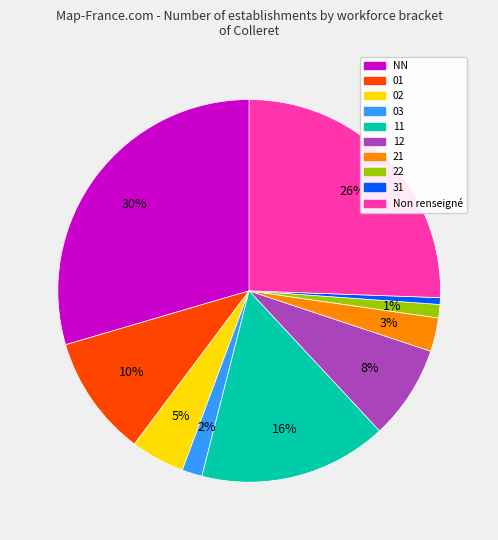

To the nearest percent, what is the average slice percentage?

10%